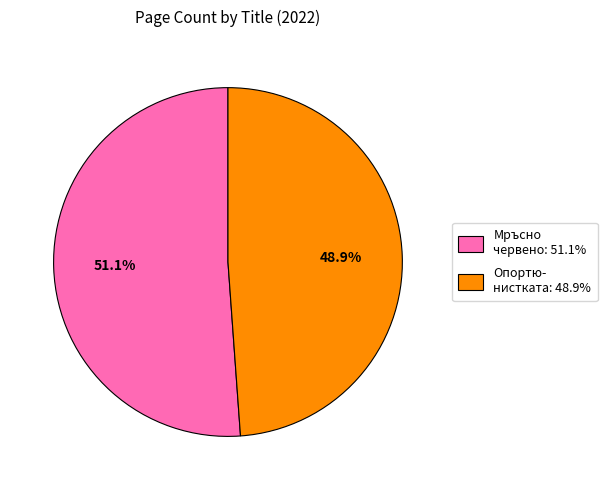

Count the number of slices in the pie.

2